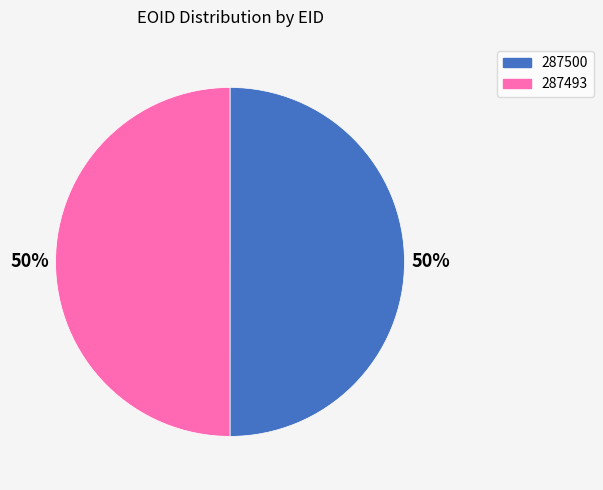

Is the sum of 287500 and 287493 greater than half?

Yes